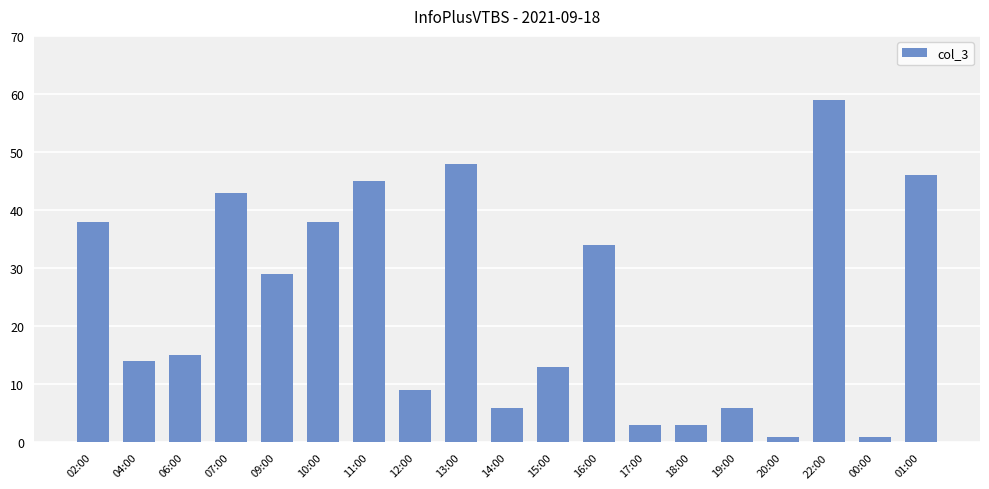

What is the approximate value at 01:00, to the nearest 5?

45